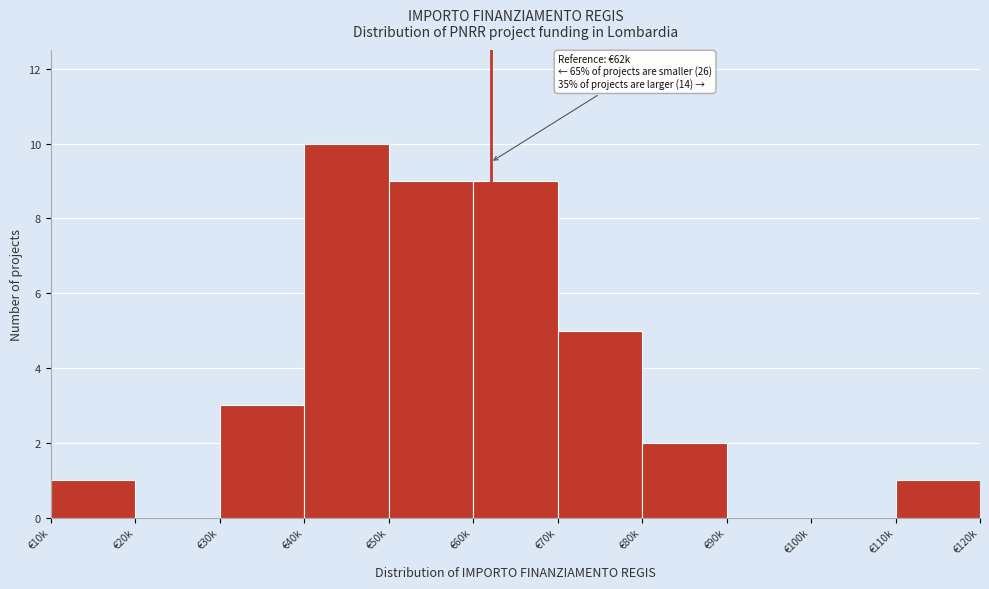

Reading right to left, list all the values displayed in this chart.

€110k=1	€100k=0	€90k=0	€80k=2	€70k=5	€60k=9	€50k=9	€40k=10	€30k=3	€20k=0	€10k=1